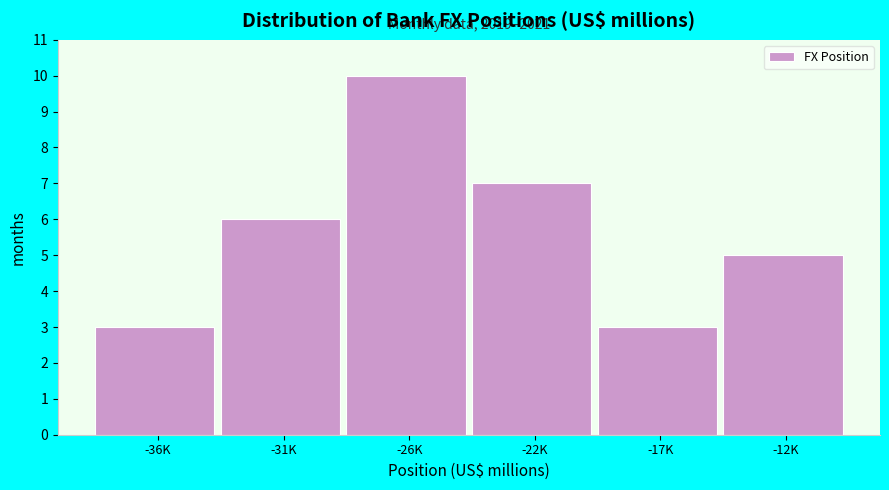

Reading left to right, transcribe all the data shown in this chart.

-36K=3	-31K=6	-26K=10	-22K=7	-17K=3	-12K=5